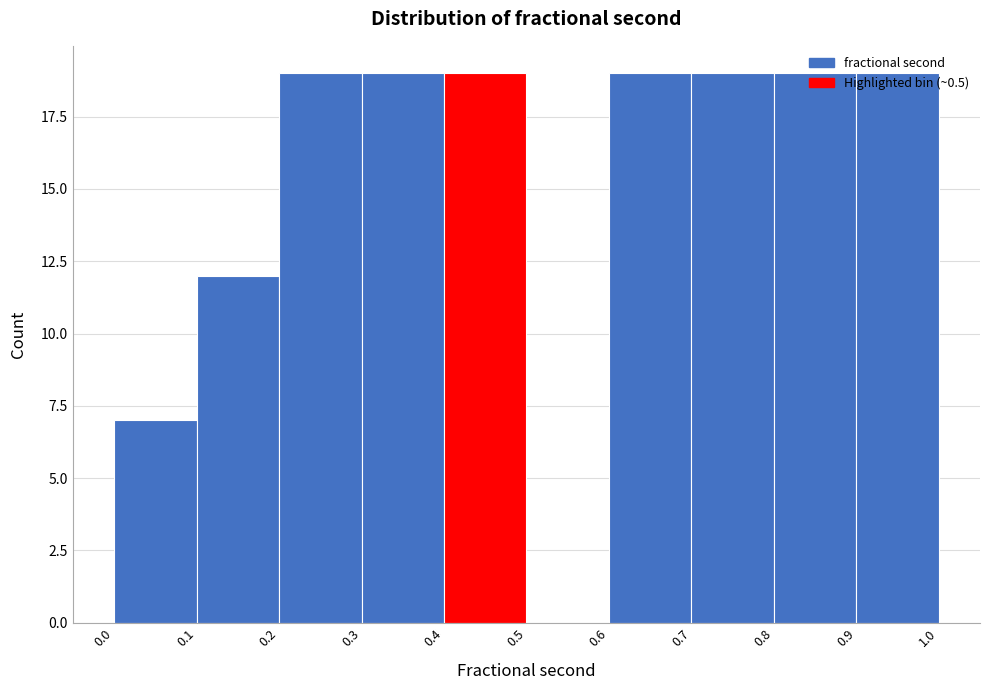

Reading left to right, list every bar in this chart as the range it spans on the x-axis followed by its height. The values are not printed on the chart, so give them approximately, as read against the axis.

0.0 to 0.1: 7
0.1 to 0.2: 12
0.2 to 0.3: 19
0.3 to 0.4: 19
0.4 to 0.5: 19
0.5 to 0.6: 0
0.6 to 0.7: 19
0.7 to 0.8: 19
0.8 to 0.9: 19
0.9 to 1.0: 19